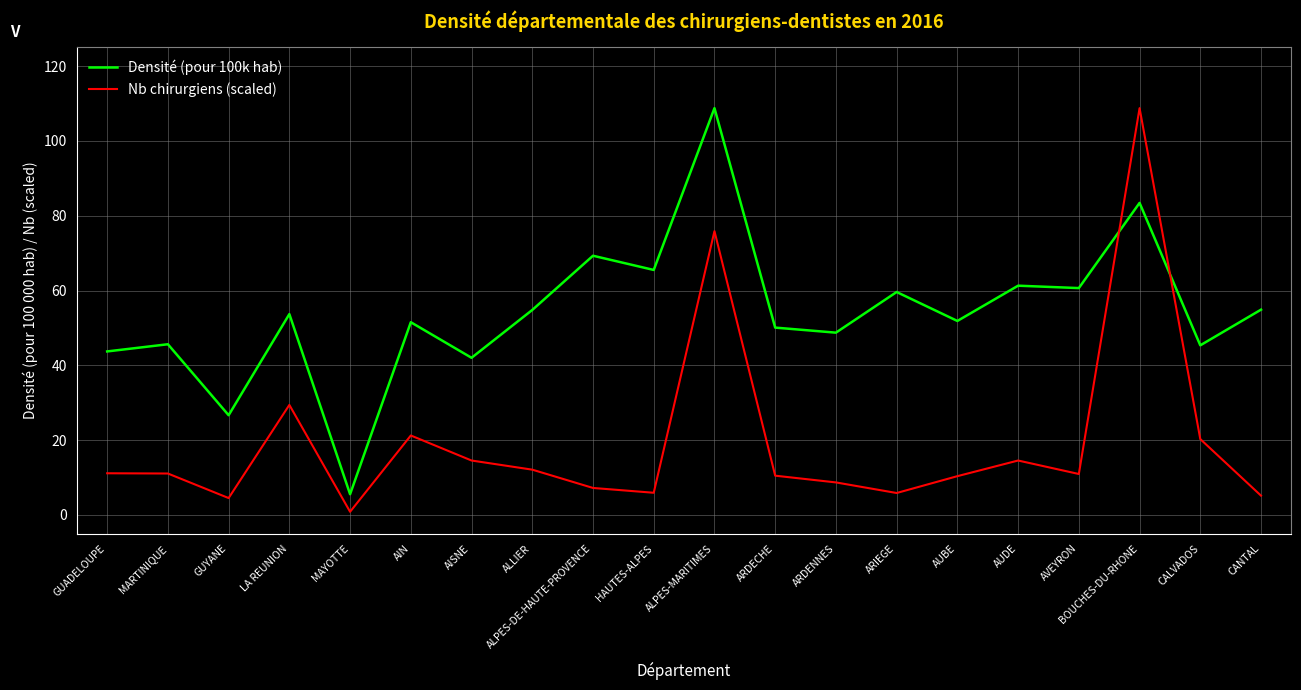

What is the sum of the Nb chirurgiens (scaled) values at ARDECHE and CANTAL?

15.6